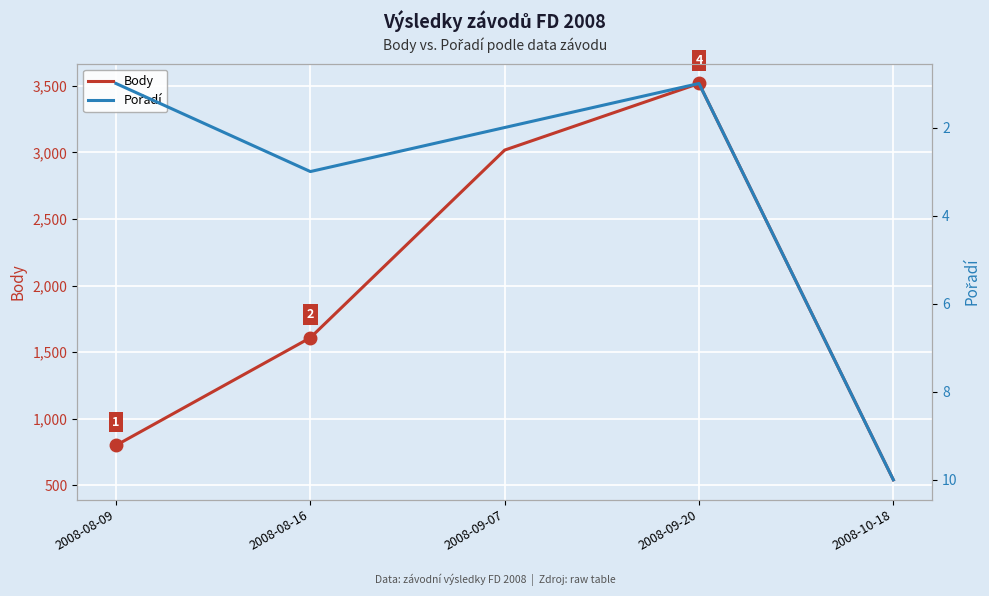

True or false: Pořadí and Body cross at least once.

False